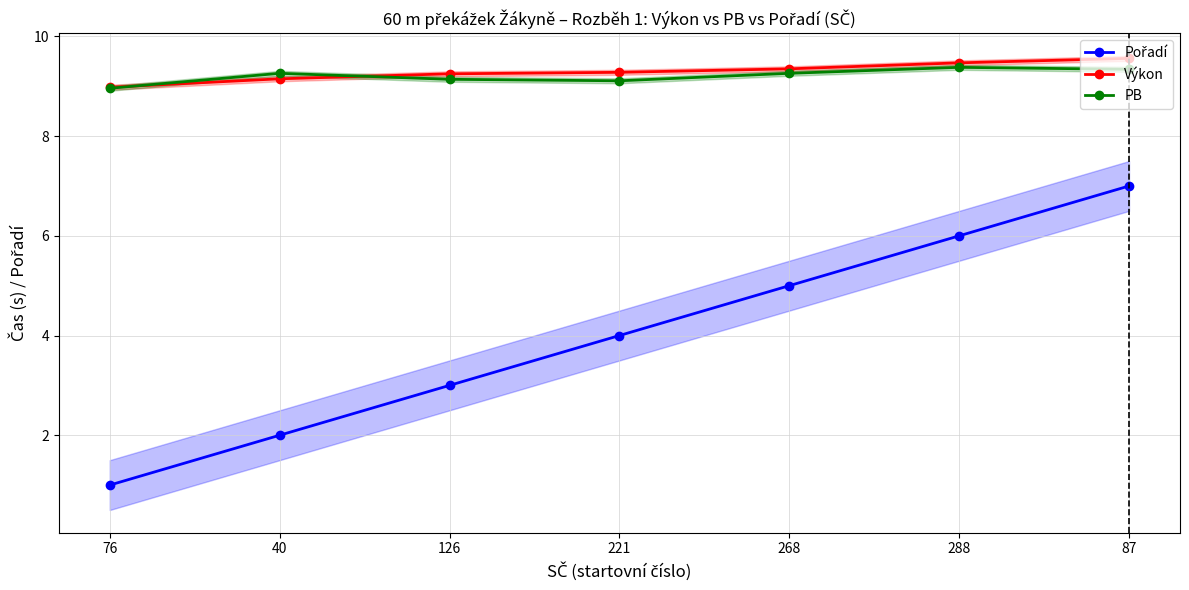

What is the label of the 3rd point from the right?

268